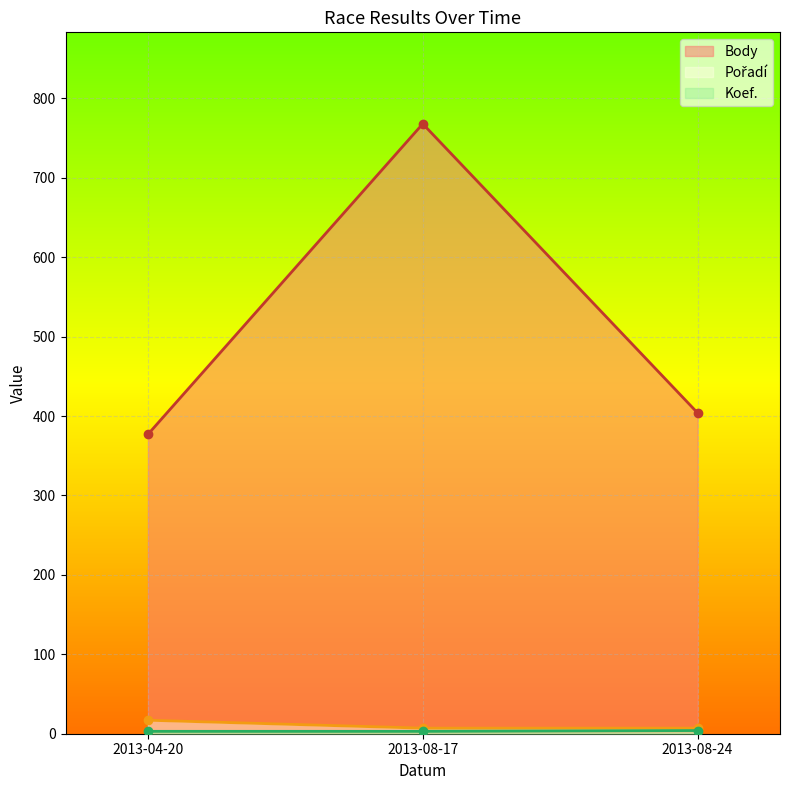

Rank the series by their maximum value, from lowest to highest.

Koef., Pořadí, Body